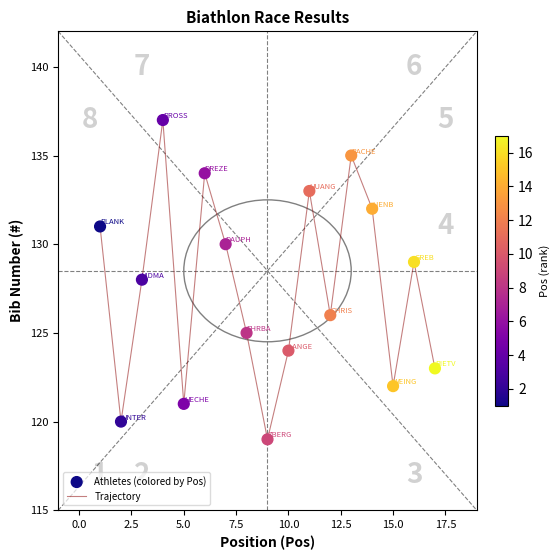

What is the smallest value displayed?

119